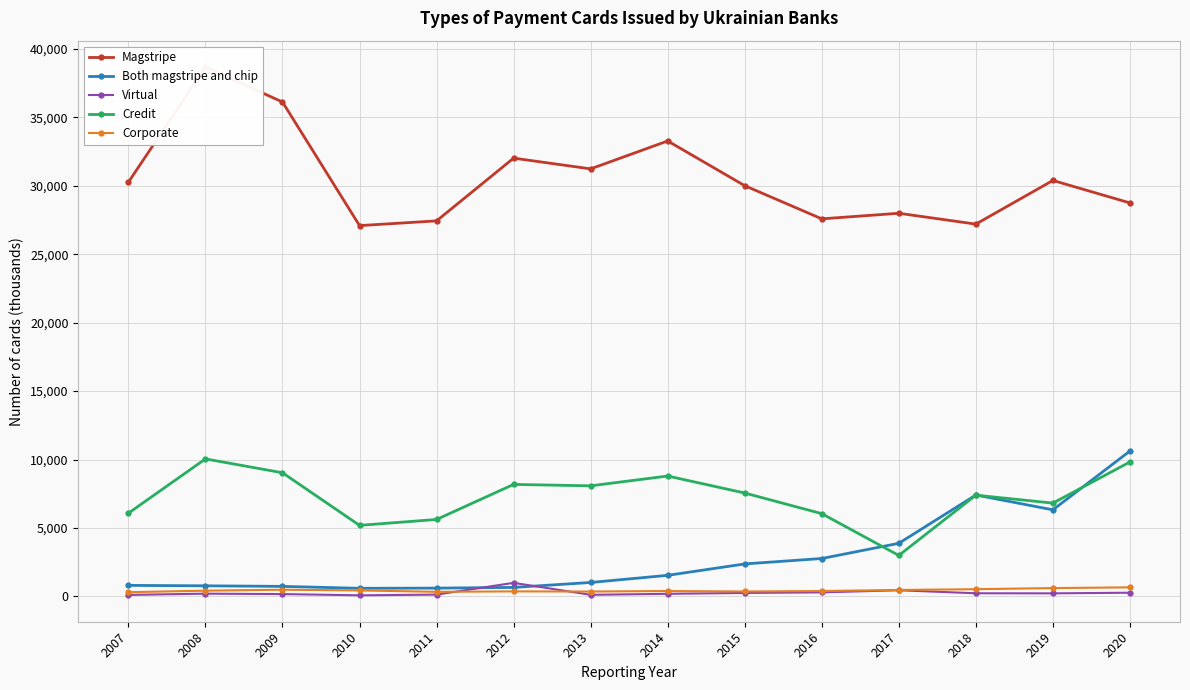

Where is the first local maximum for Magstripe?

2008